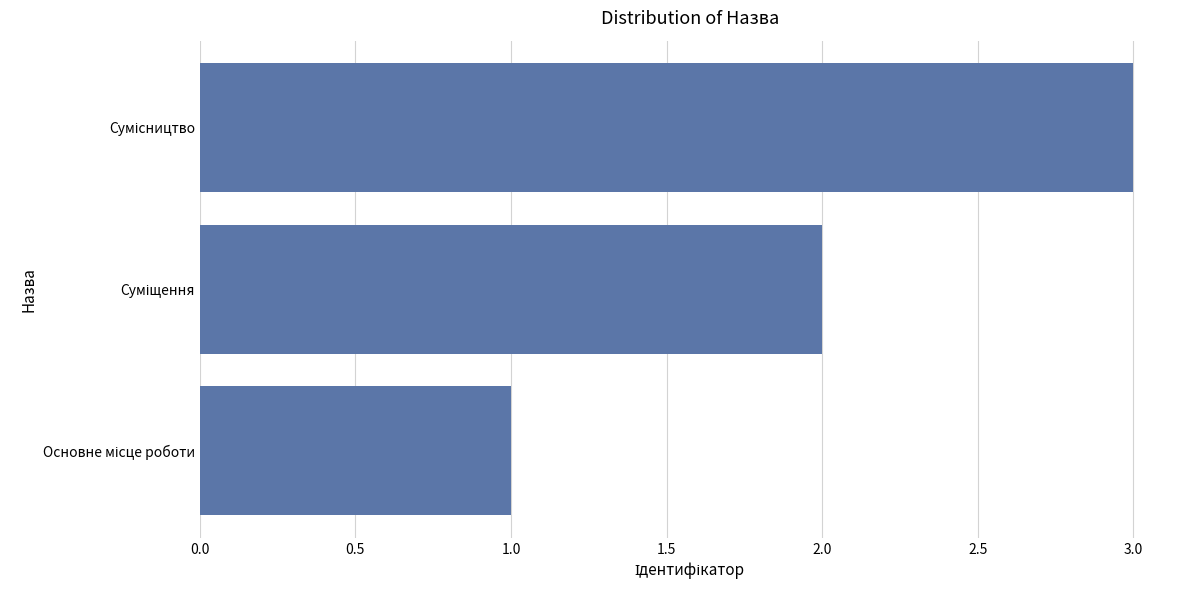

What is the average value?

2